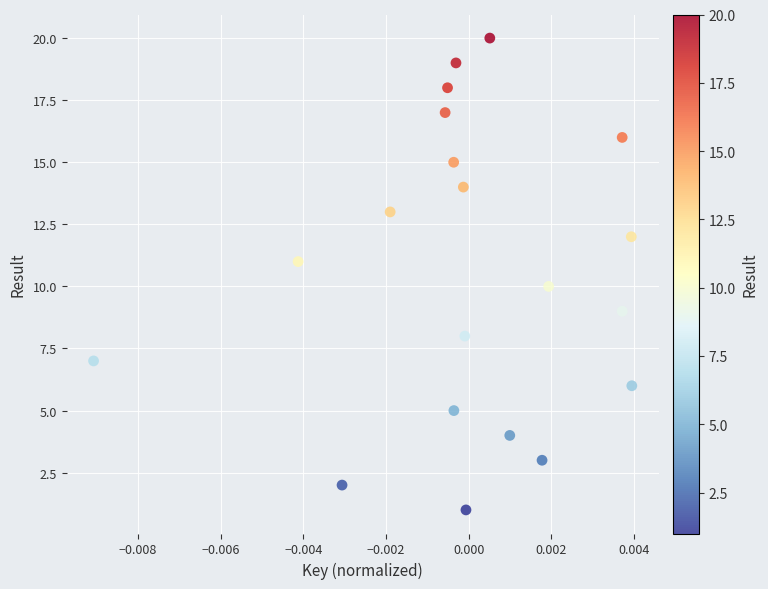

What is the range of Y values (max minus min)?

19